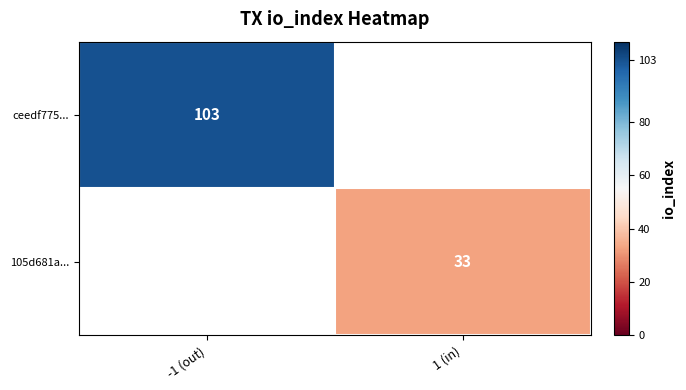

What is the smallest value displayed?

33.0